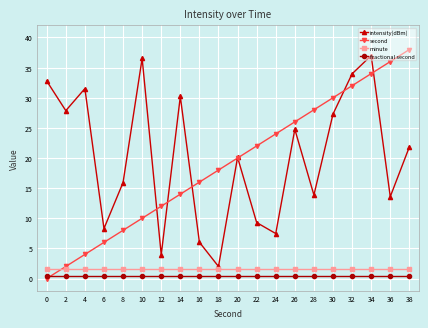

Reading left to right, extract all data points from this chart.

intensity(dBm): 32.8	27.9	31.5	8.3	15.9	36.5	3.9	30.2	6.0	2.0	20.1	9.3	7.5	24.8	13.9	27.3	34.0	37.0	13.6	21.8
second: 0.0	2.0	4.0	6.0	8.0	10.0	12.0	14.0	16.0	18.0	20.0	22.0	24.0	26.0	28.0	30.0	32.0	34.0	36.0	38.0
minute: 1.5	1.5	1.5	1.5	1.5	1.5	1.5	1.5	1.5	1.5	1.5	1.5	1.5	1.5	1.5	1.5	1.5	1.5	1.5	1.5
fractional second: 0.5	0.5	0.5	0.5	0.5	0.5	0.5	0.5	0.5	0.5	0.5	0.5	0.5	0.5	0.5	0.5	0.5	0.5	0.5	0.5